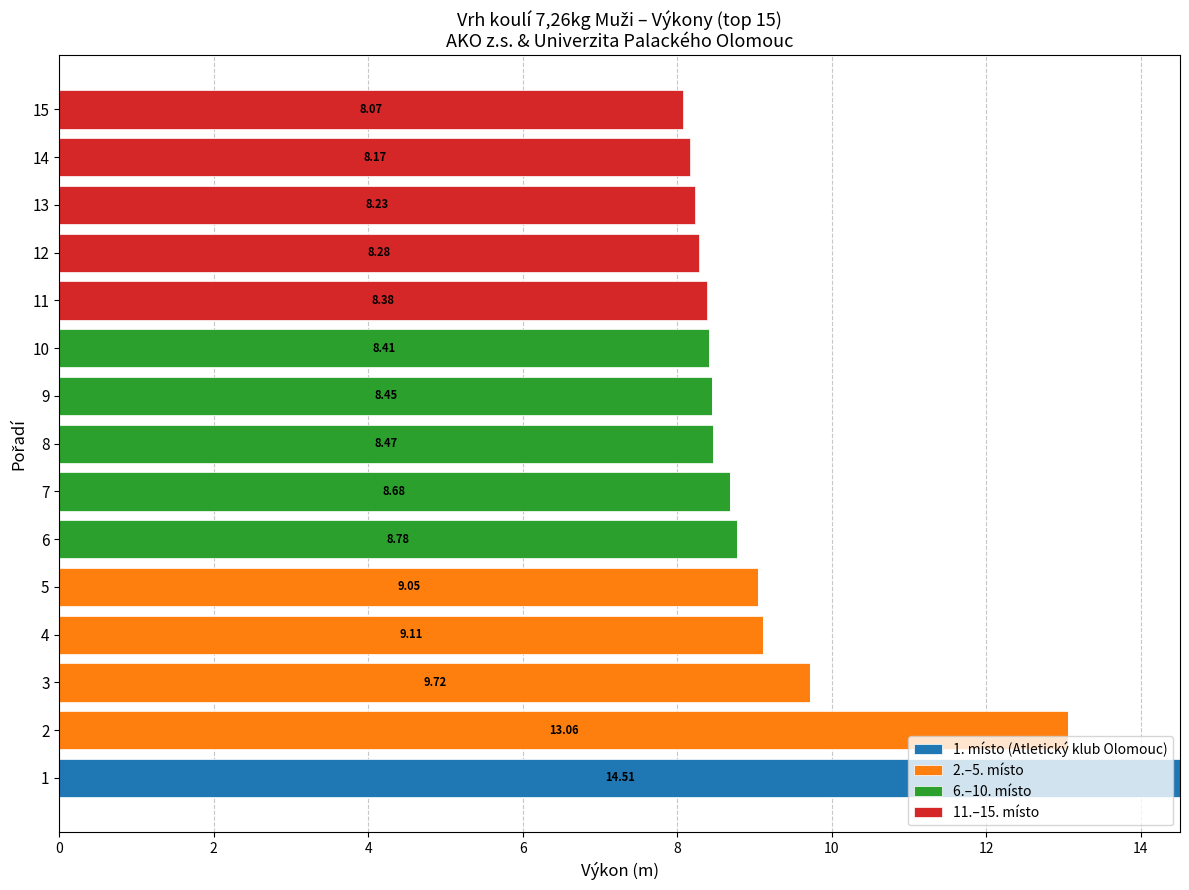

Count the number of data series in this chart.

4